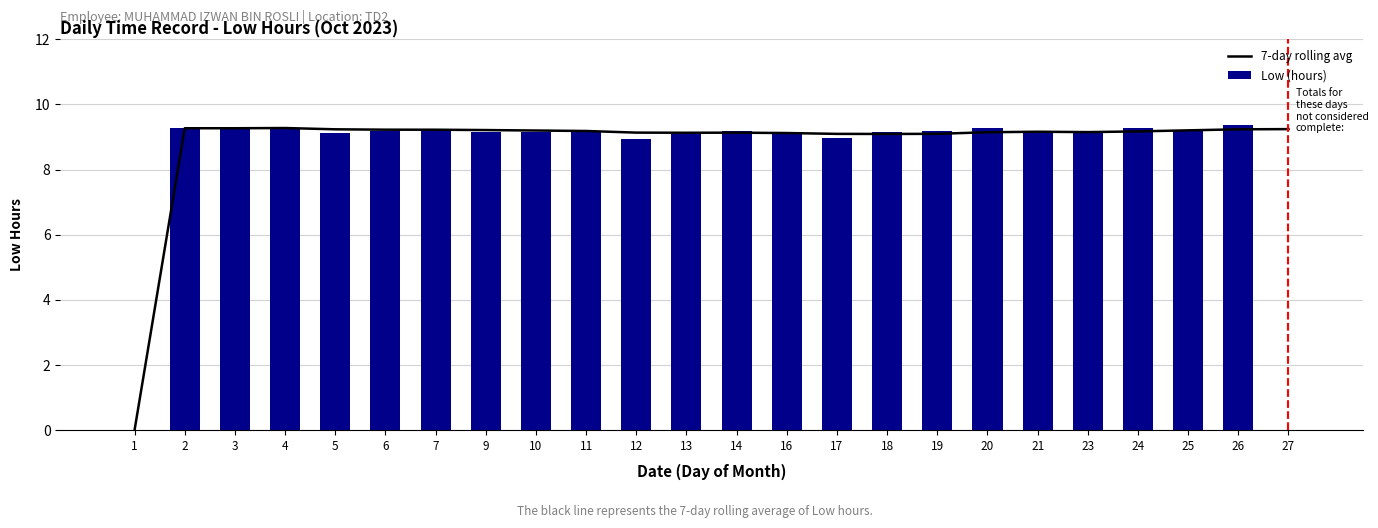

What is the value of the 7-day rolling avg bar at the 17th from the left?

9.1